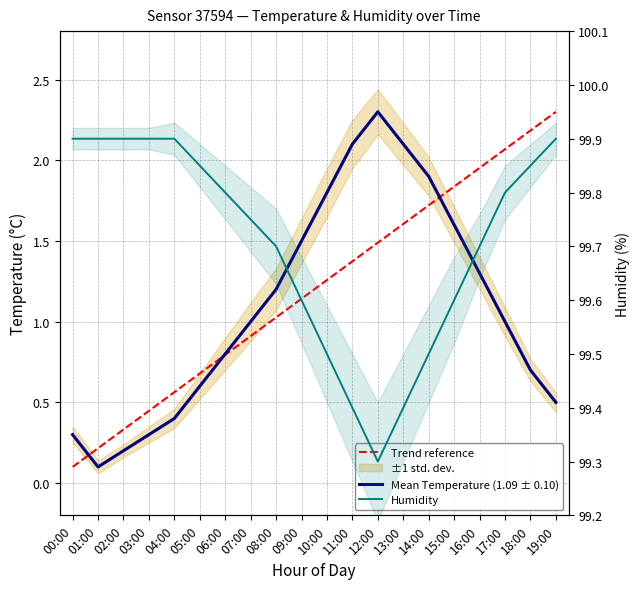

What is the label of the 19th point from the left?

18:00